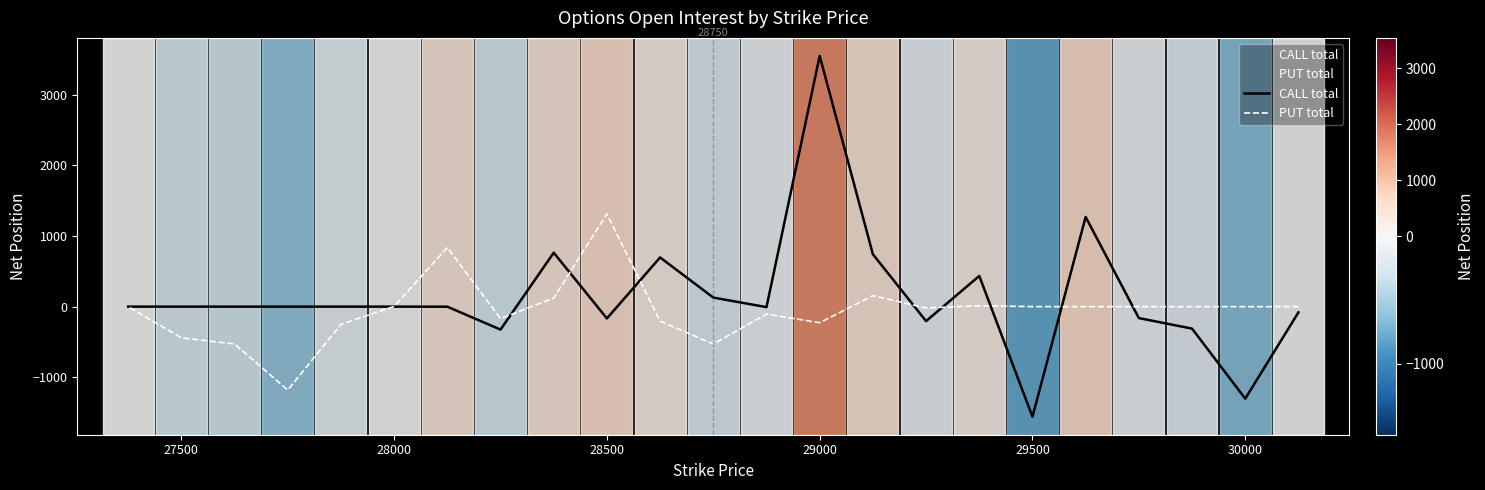

How many interior local peaks does the PUT total series have?

5